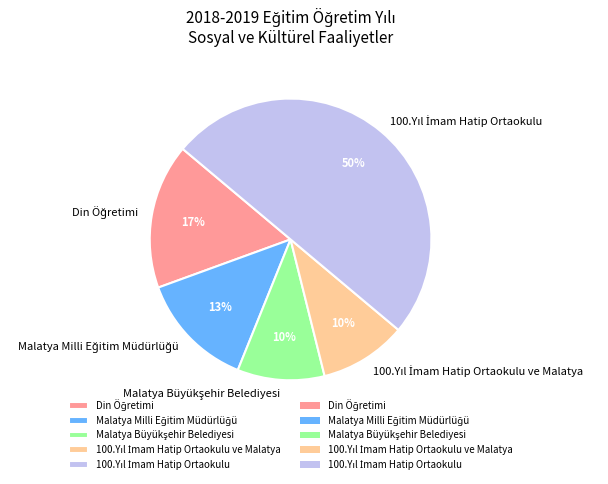

To the nearest percent, what is the difference between the largest and smallest slice percentages?

40%